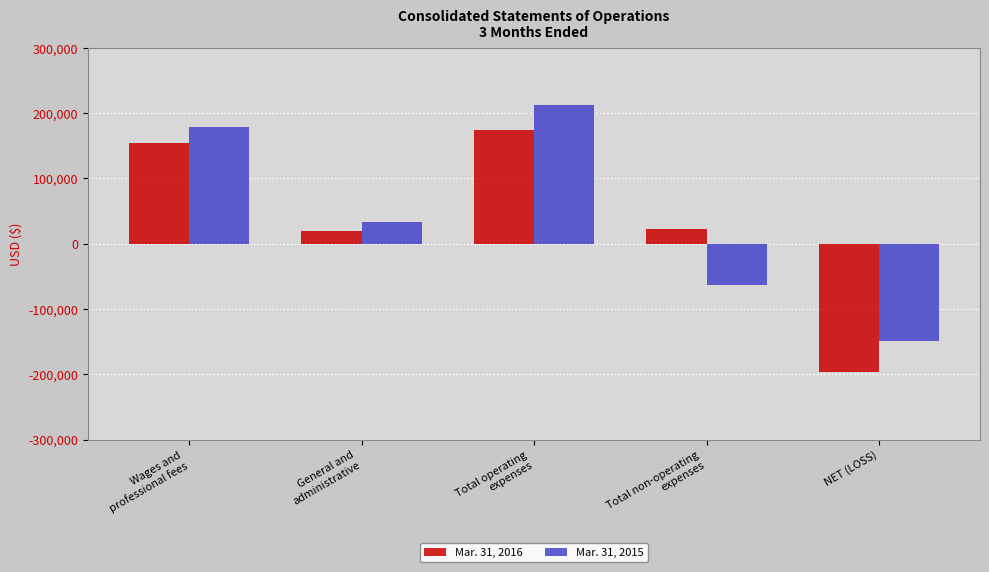

The value of Mar. 31, 2016 at NET (LOSS) is -281430. True or false?

False